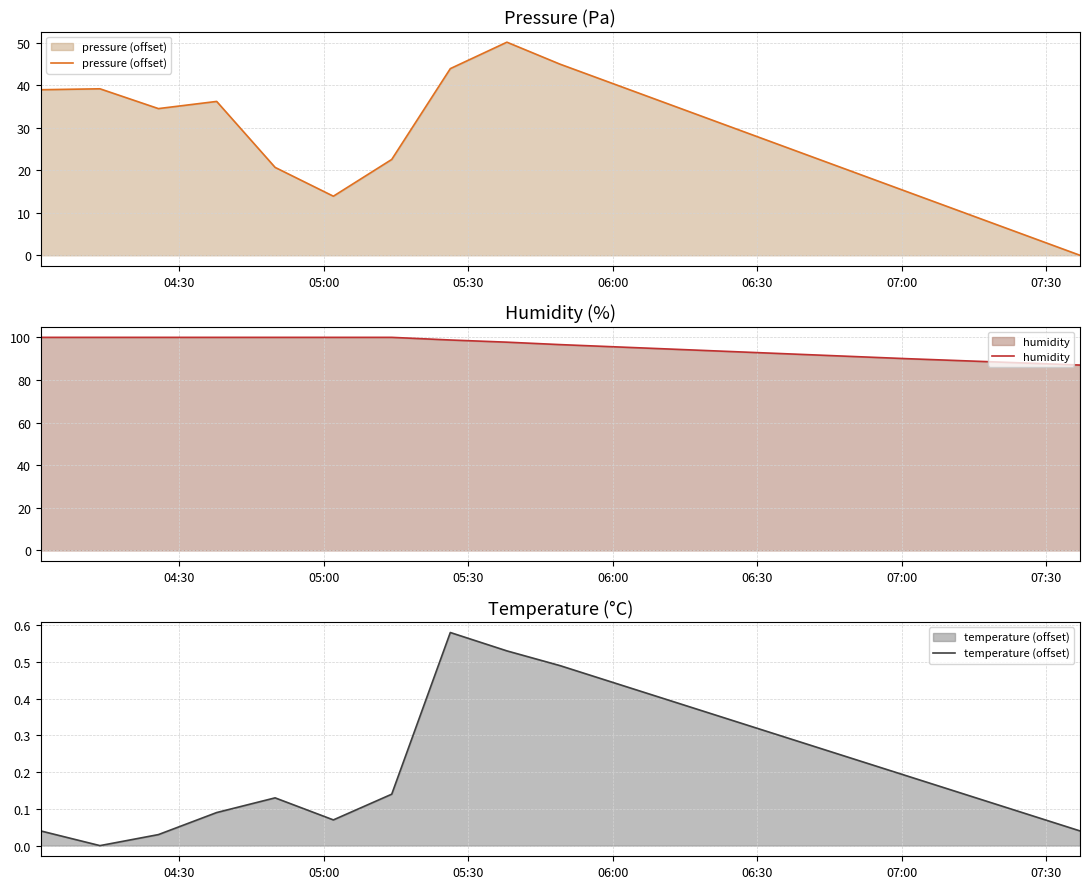

What is the maximum value for pressure (offset)?

50.2